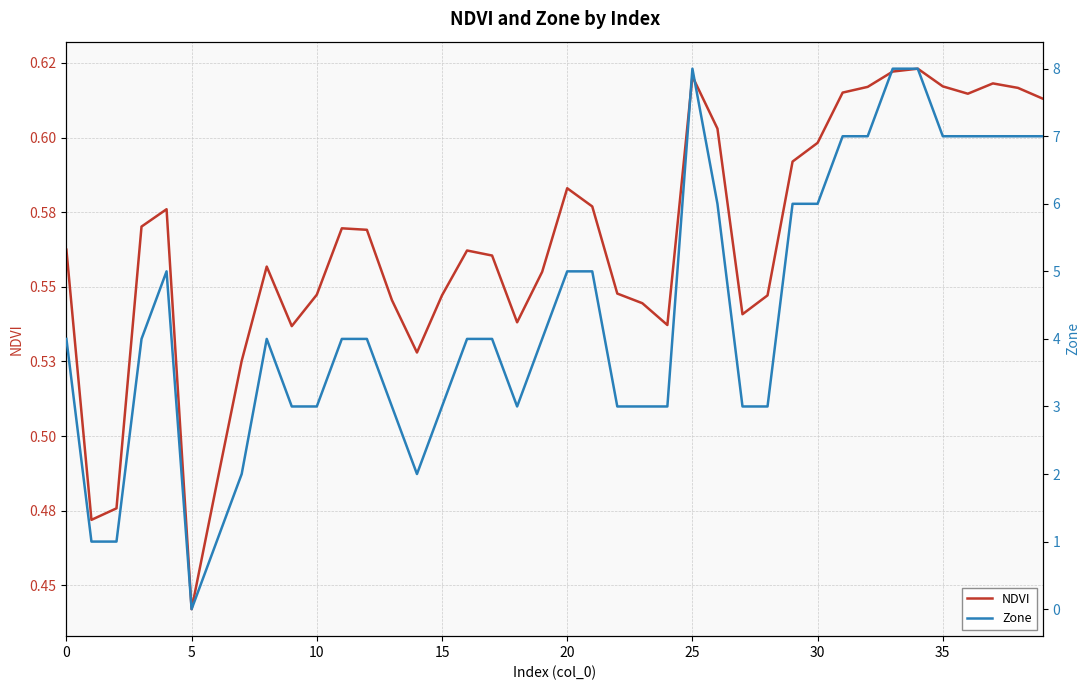

At 38, list the series in order from smallest to largest.

NDVI, Zone